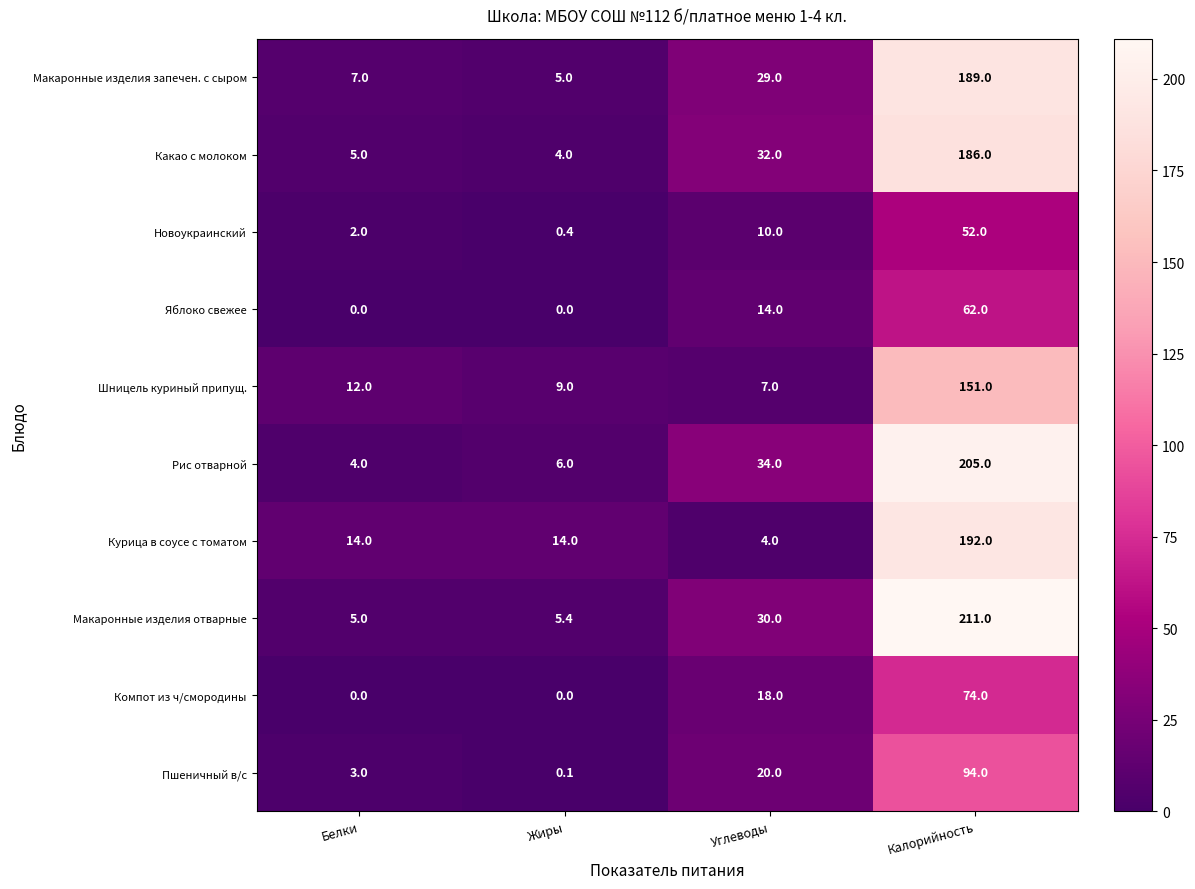

What is the minimum value for Новоукраинский?

0.4